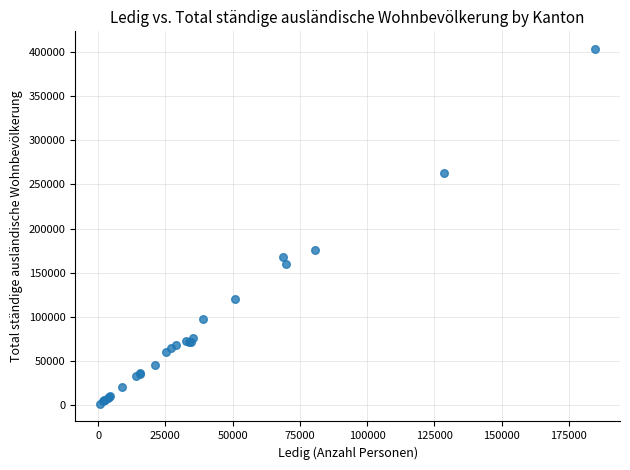

What Y value in the scatter plot is closest to 202385?

175925